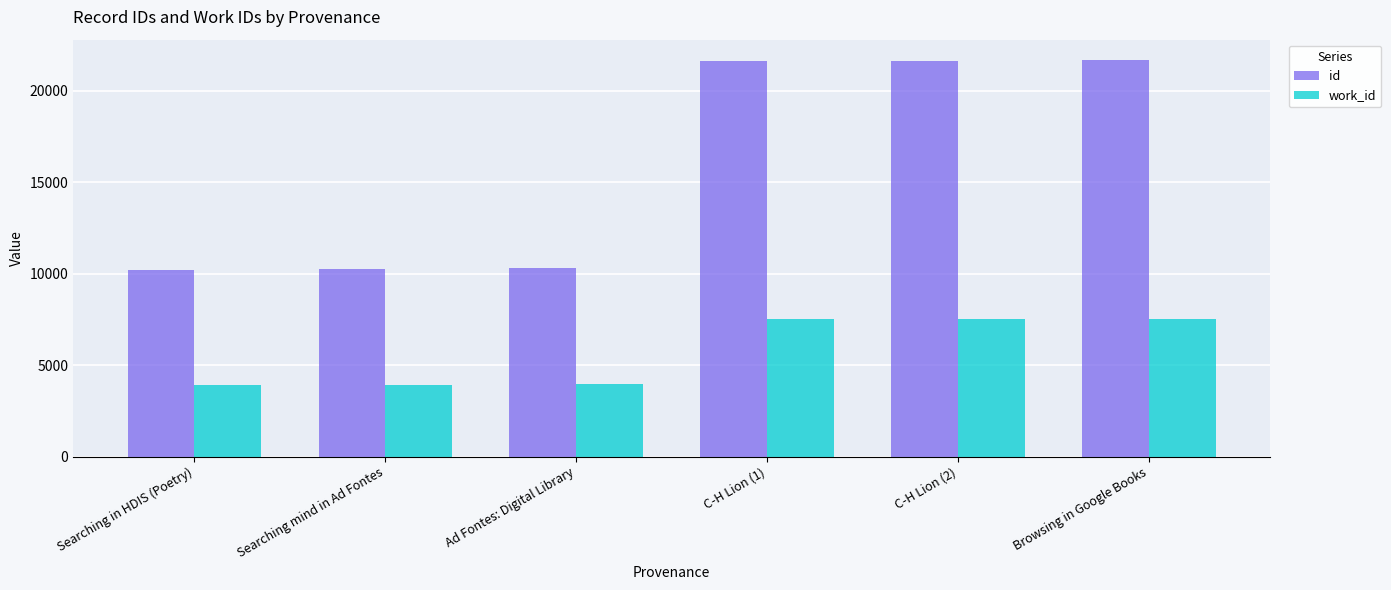

Which series changed the most between Ad Fontes: Digital Library and Browsing in Google Books?

id